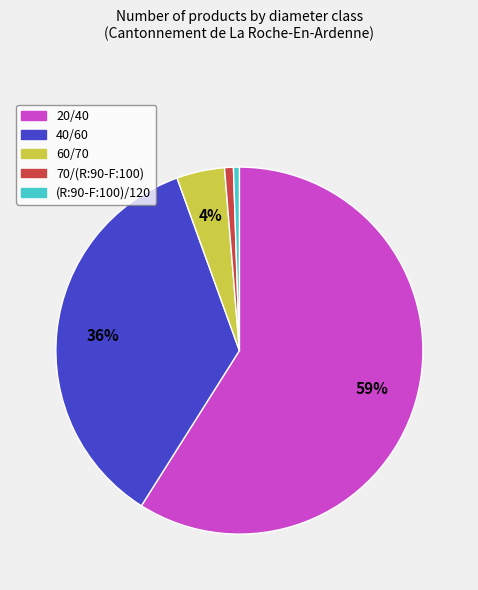

Is it true that (R:90-F:100)/120 is 10% of the pie?

False